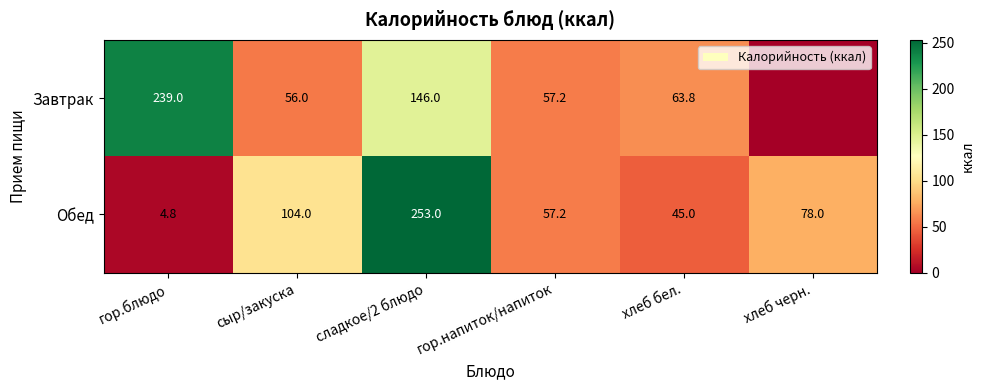

What is the difference between the Завтрак values at гор.блюдо and гор.напиток/напиток?

181.8